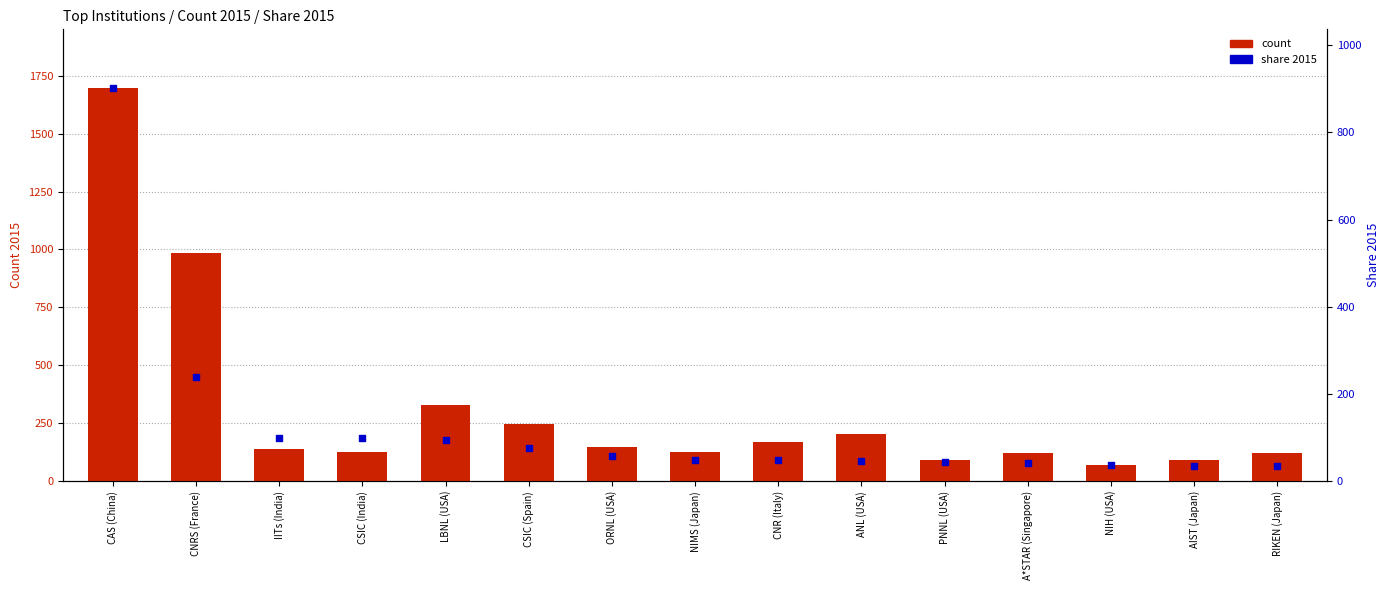

What is the total value across all series at PNNL (USA)?

135.9